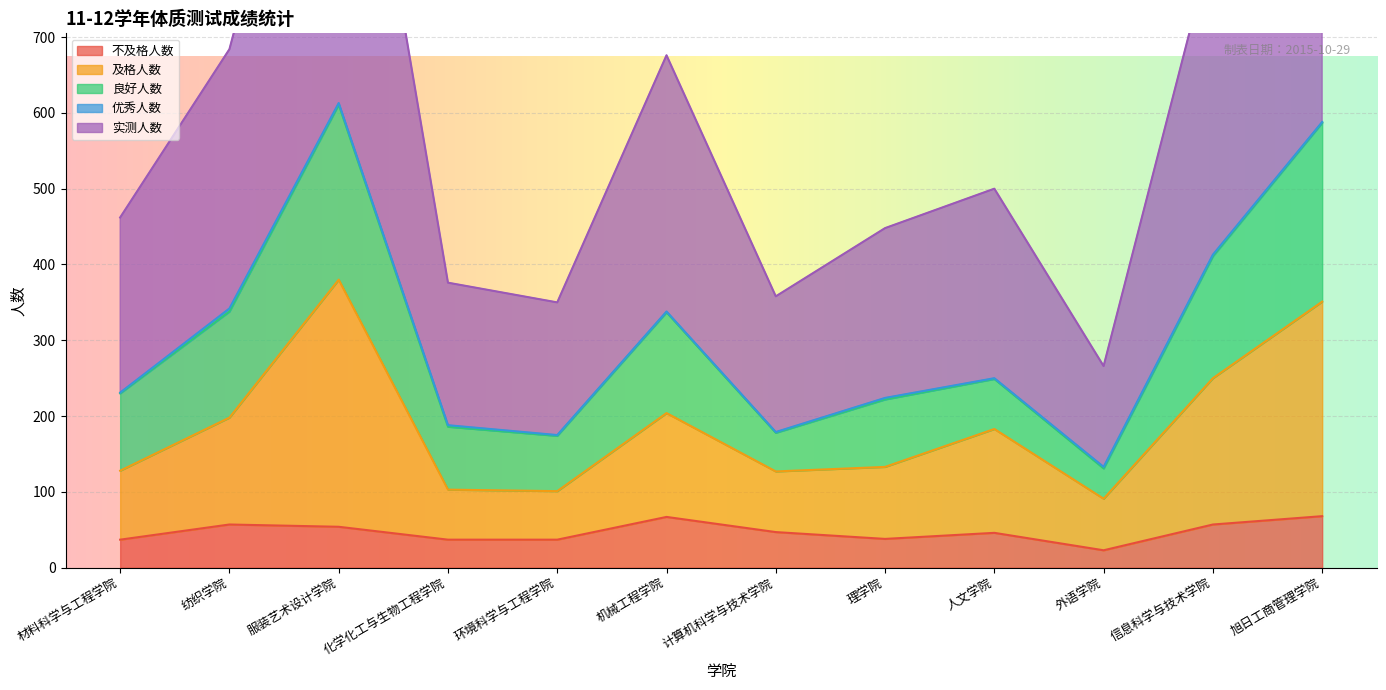

How many values in the 实测人数 series are below 500?

6